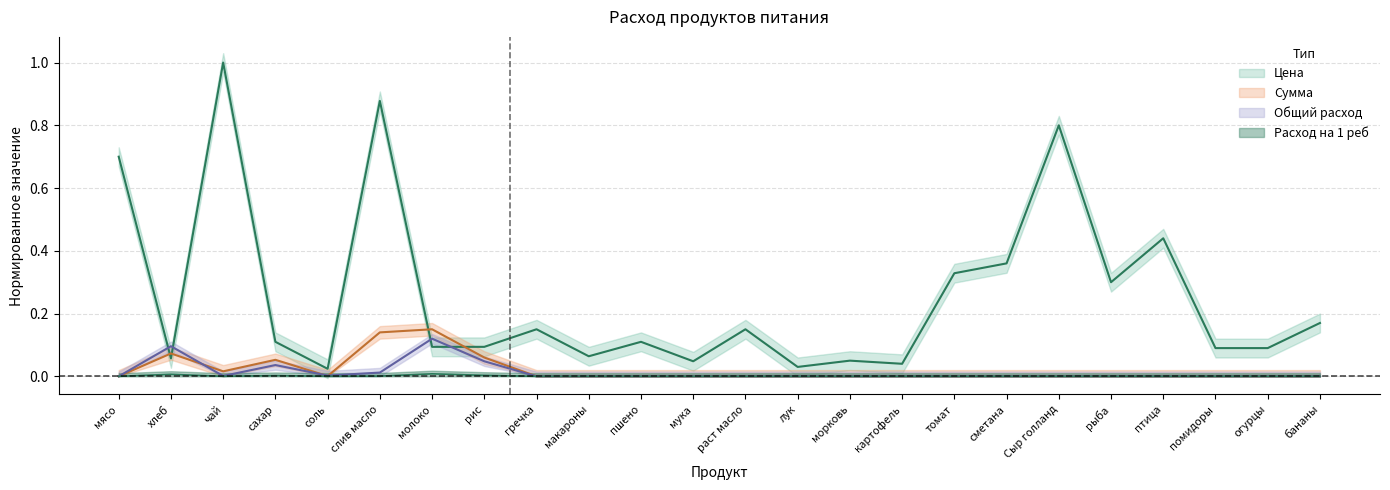

True or false: Расход на 1 реб and Цена intersect in this chart.

False